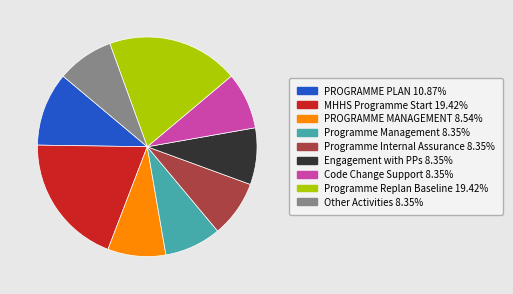

Is the sum of Code Change Support and Other Activities greater than half?

No